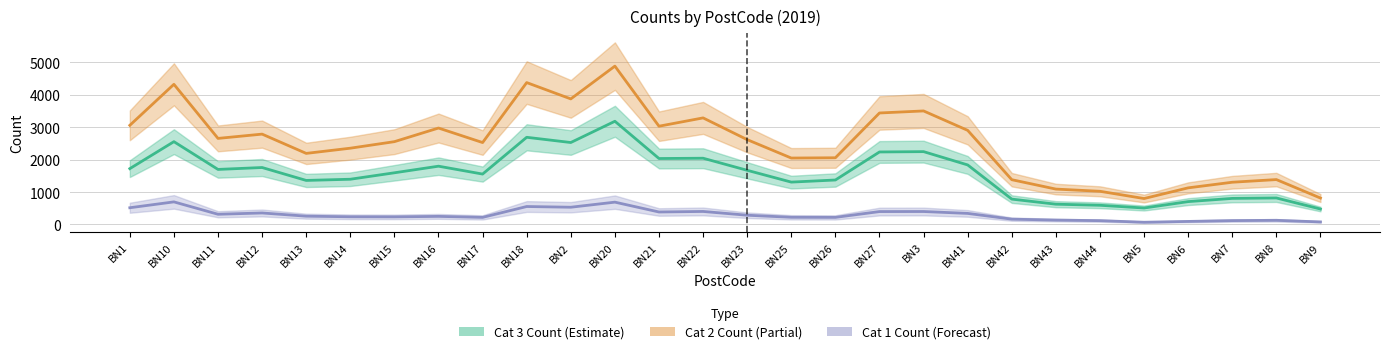

How many data points does each series have?

28